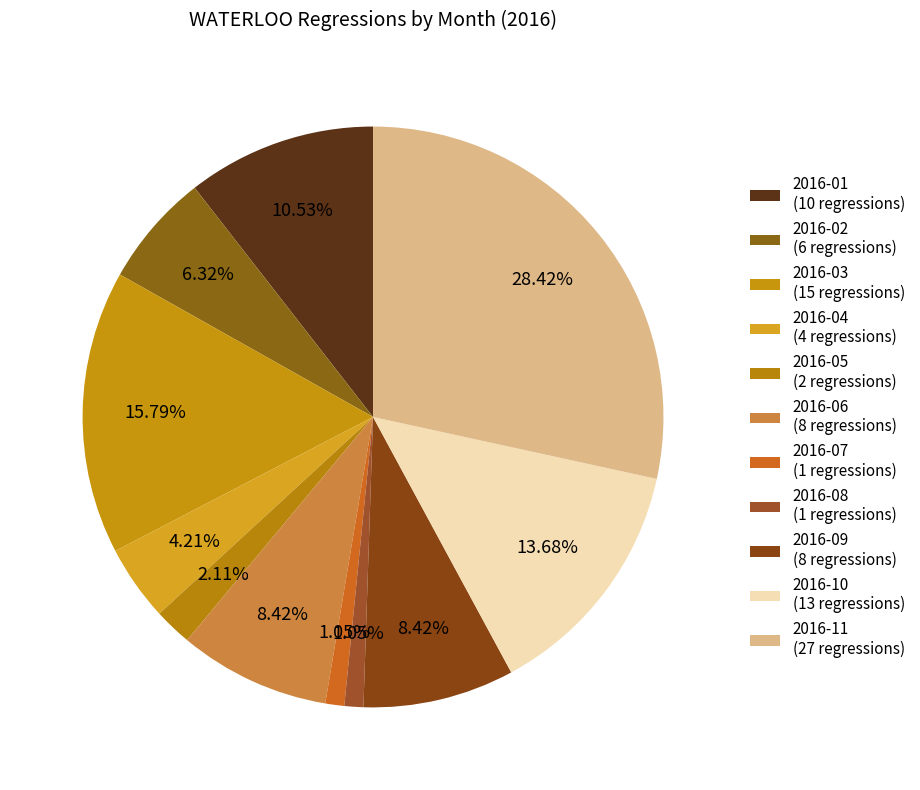

Is there any slice that represents more than half of the pie?

No